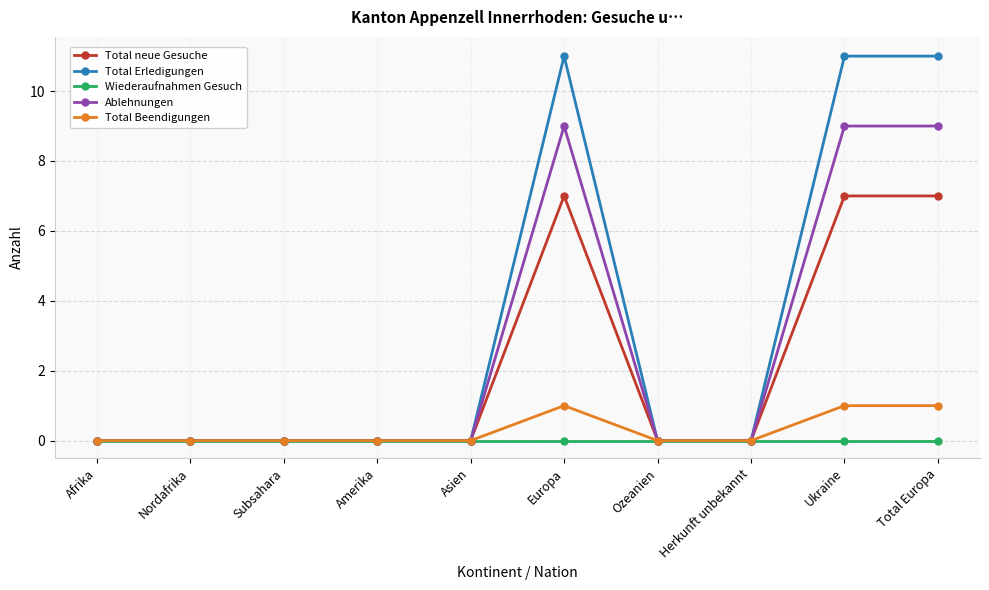

Reading right to left, transcribe all the data shown in this chart.

Total neue Gesuche: Total Europa=7	Ukraine=7	Herkunft unbekannt=0	Ozeanien=0	Europa=7	Asien=0	Amerika=0	Subsahara=0	Nordafrika=0	Afrika=0
Total Erledigungen: Total Europa=11	Ukraine=11	Herkunft unbekannt=0	Ozeanien=0	Europa=11	Asien=0	Amerika=0	Subsahara=0	Nordafrika=0	Afrika=0
Wiederaufnahmen Gesuch: Total Europa=0	Ukraine=0	Herkunft unbekannt=0	Ozeanien=0	Europa=0	Asien=0	Amerika=0	Subsahara=0	Nordafrika=0	Afrika=0
Ablehnungen: Total Europa=9	Ukraine=9	Herkunft unbekannt=0	Ozeanien=0	Europa=9	Asien=0	Amerika=0	Subsahara=0	Nordafrika=0	Afrika=0
Total Beendigungen: Total Europa=1	Ukraine=1	Herkunft unbekannt=0	Ozeanien=0	Europa=1	Asien=0	Amerika=0	Subsahara=0	Nordafrika=0	Afrika=0